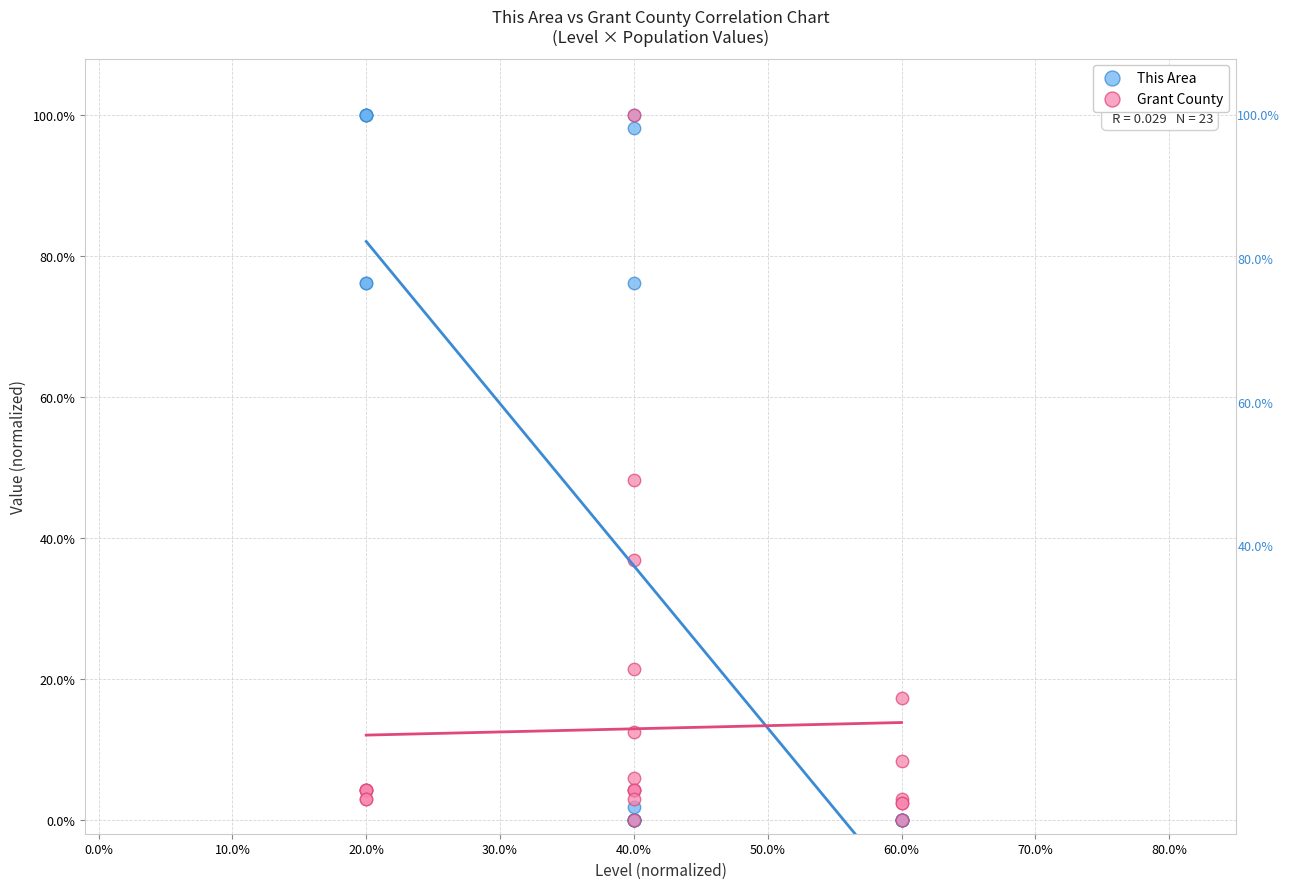

In the Grant County series, what Y value is closest to 50?

48.2